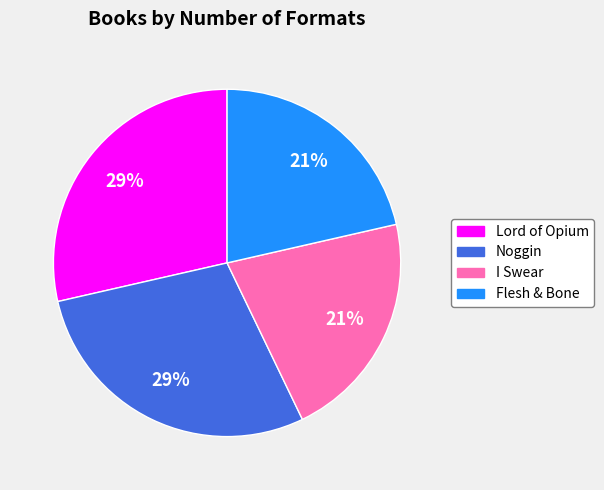

To the nearest percent, what is the combined percentage of Flesh & Bone and Noggin?

50%